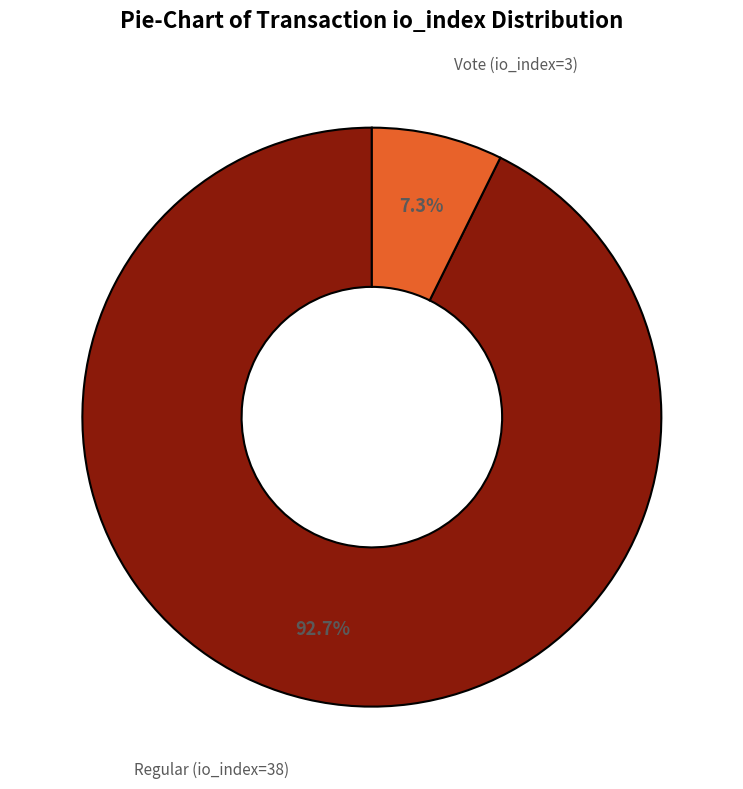

Does any single category account for the majority?

Yes